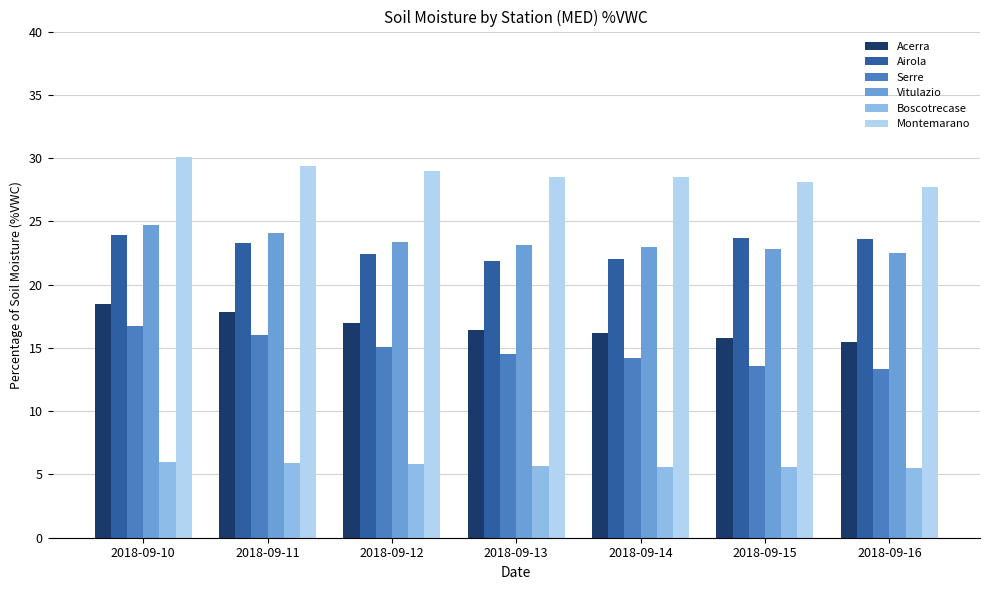

What are all the series names shown in the legend?

Acerra, Airola, Serre, Vitulazio, Boscotrecase, Montemarano